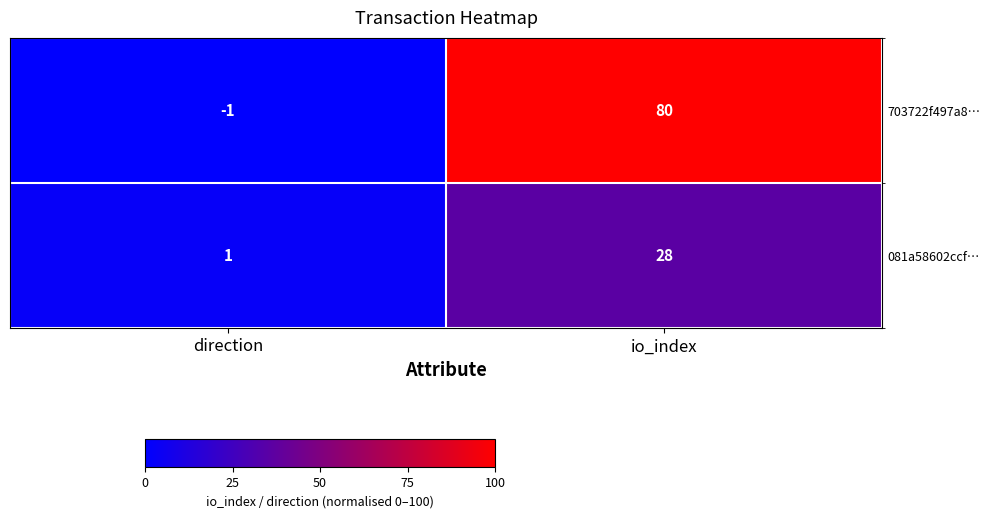

What is the maximum value shown in the chart?

80